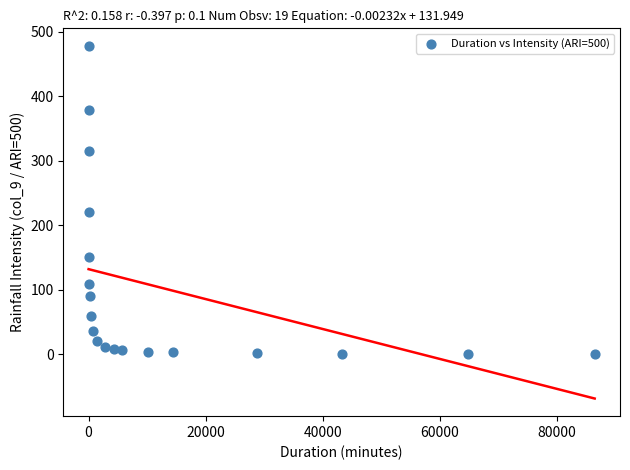

What Y value in the scatter plot is closest to 239?

220